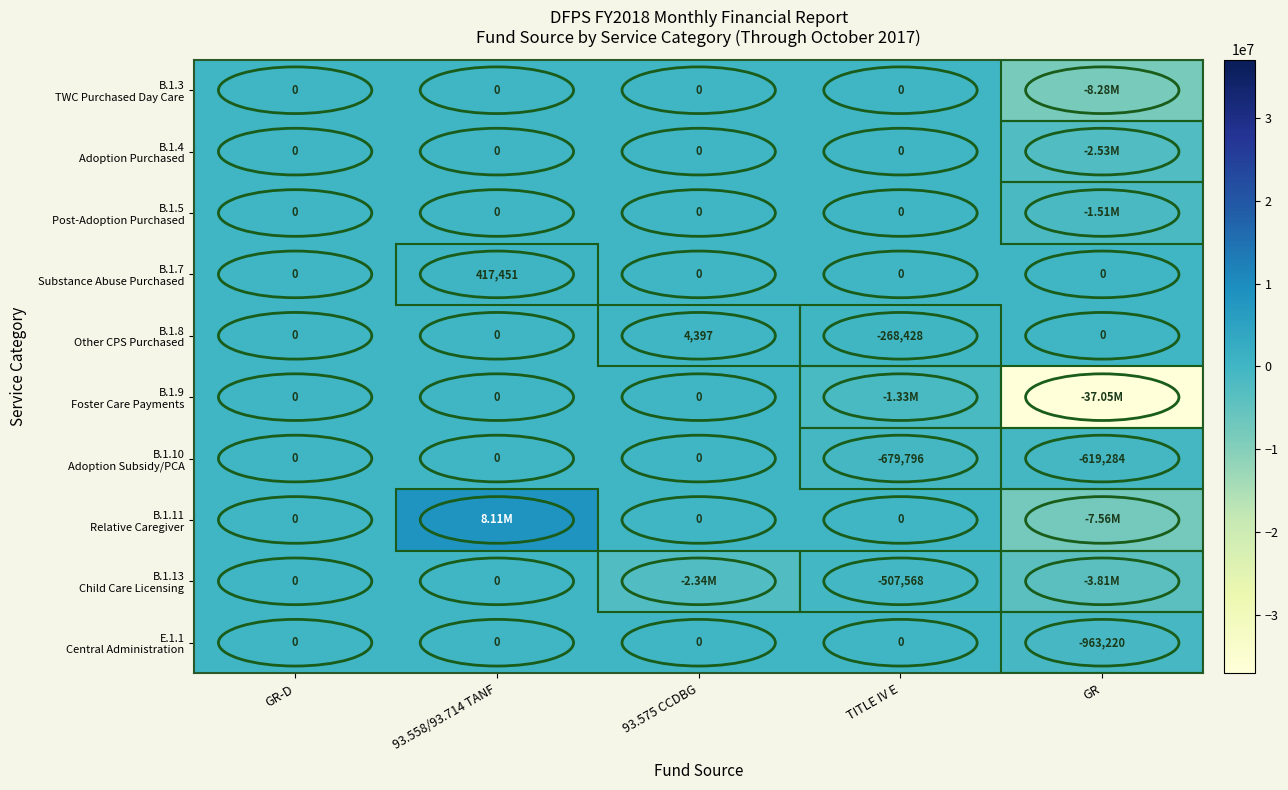

Is it true that B.1.13 Child Care Licensing equals -2337591 at 93.575 CCDBG?

True